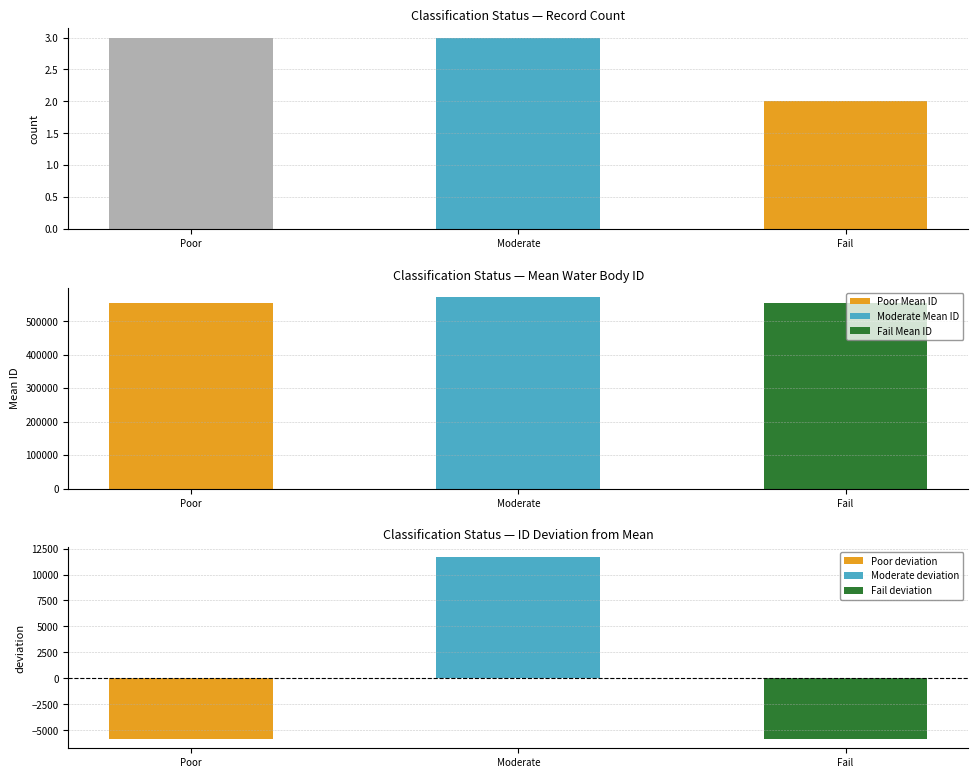

What is the label of the 2nd bar from the right?

Moderate